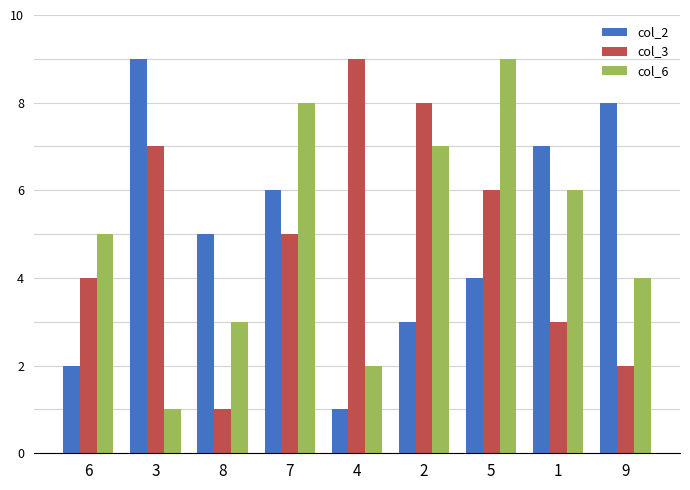

What is the maximum value shown in the chart?

9